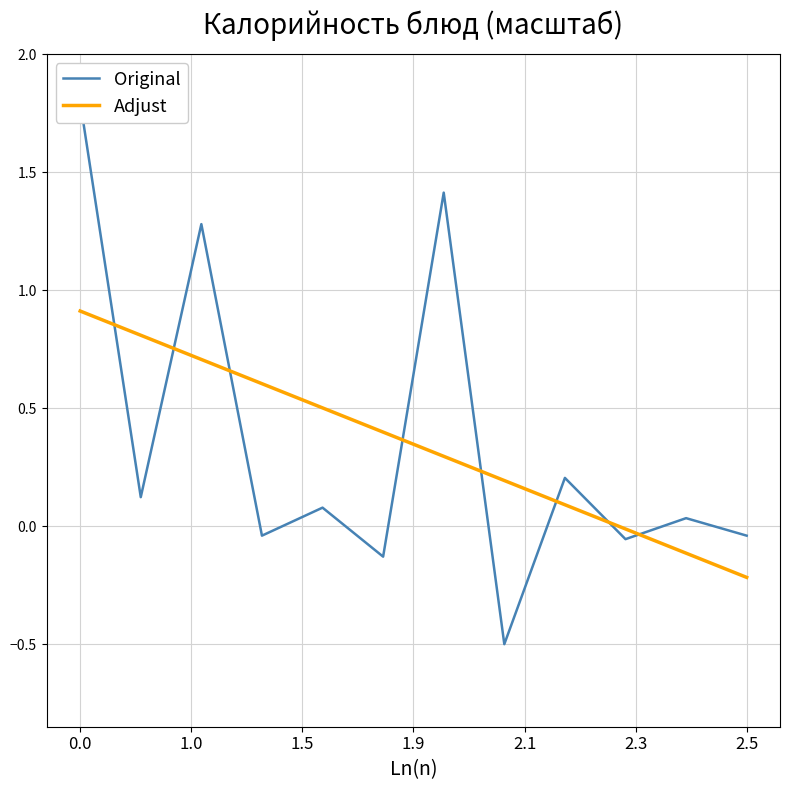

What is the difference between the Original values at 0.0 and 7?

2.3